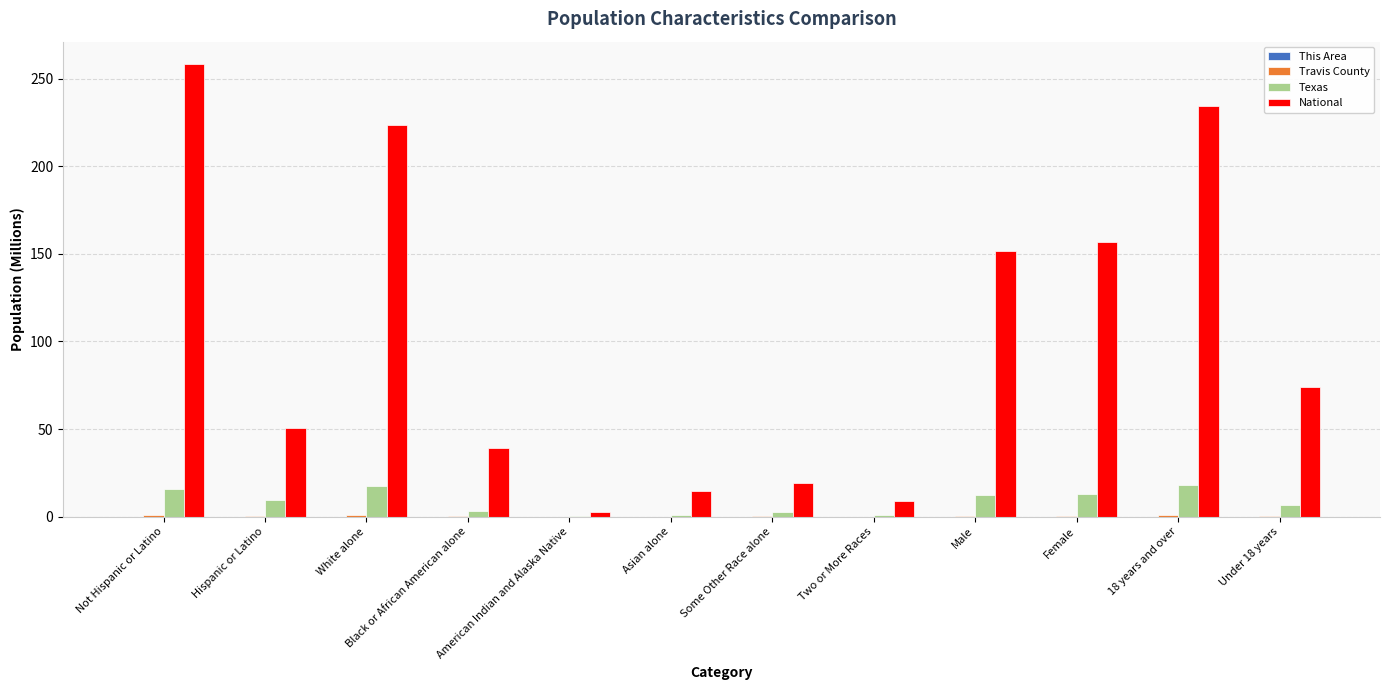

Between White alone and Asian alone, which series saw the biggest shift?

National